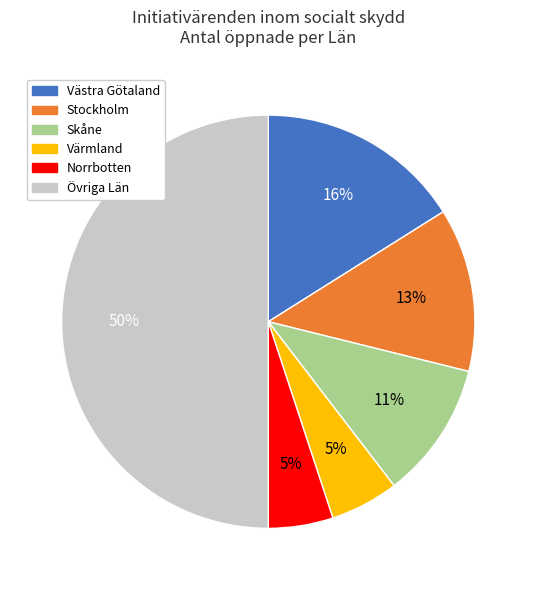

The Värmland slice represents 5% of the pie. True or false?

True